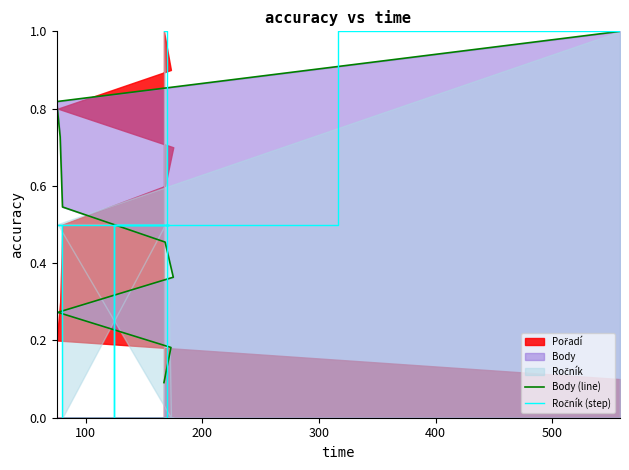

How many lines are shown in the chart?

2